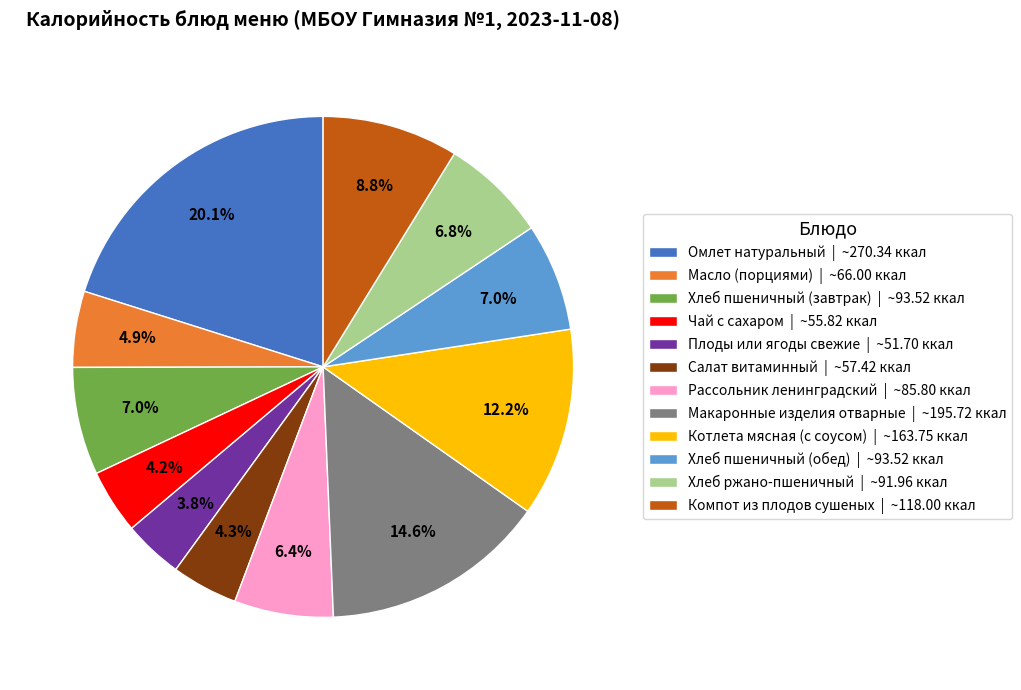

Approximately how many times larger is the value at Рассольник ленинградский | ~85.80 ккал compared to Омлет натуральный | ~270.34 ккал?

0.3